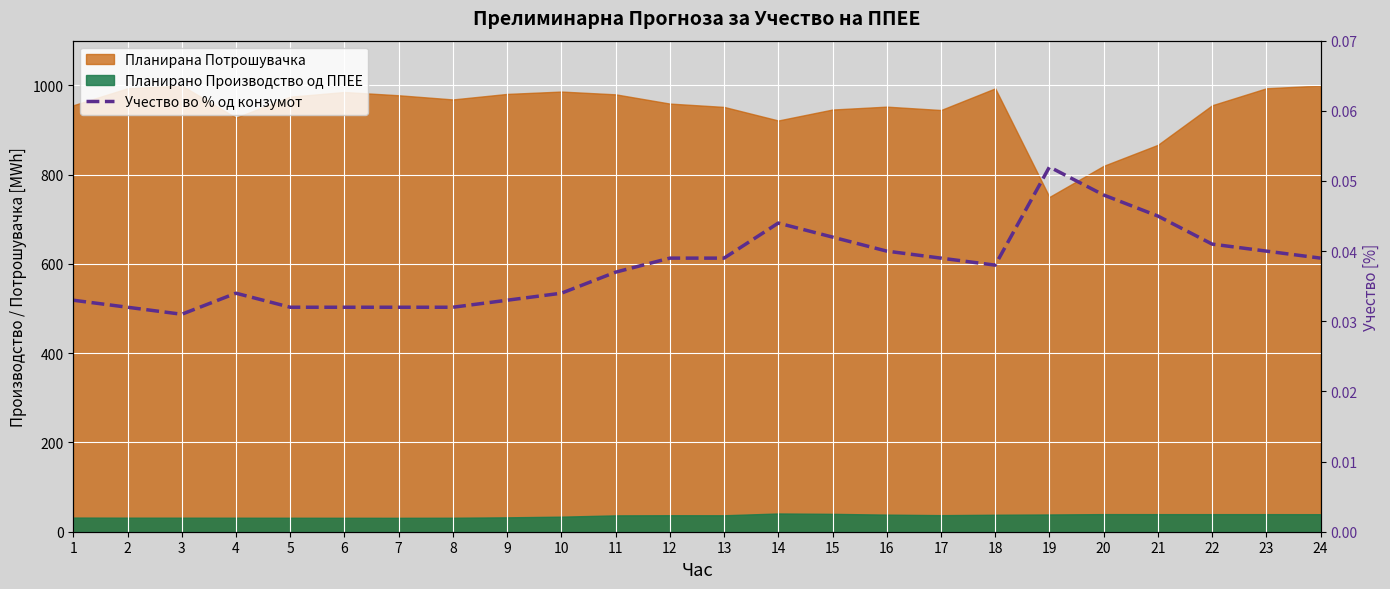

Reading left to right, transcribe all the data shown in this chart.

0.0	0.0	0.0	0.0	0.0	0.0	0.0	0.0	0.0	0.0	0.0	0.0	0.0	0.0	0.0	0.0	0.0	0.0	0.1	0.0	0.0	0.0	0.0	0.0